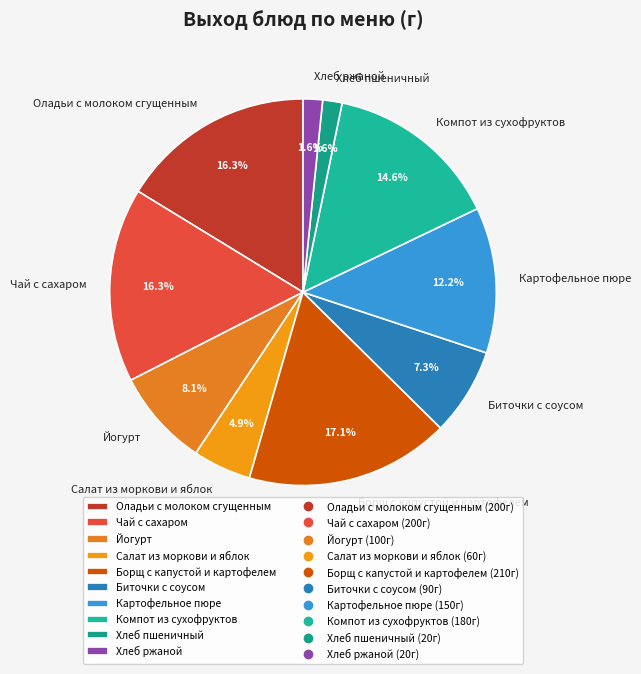

Is it true that Биточки с соусом is 1% of the pie?

False